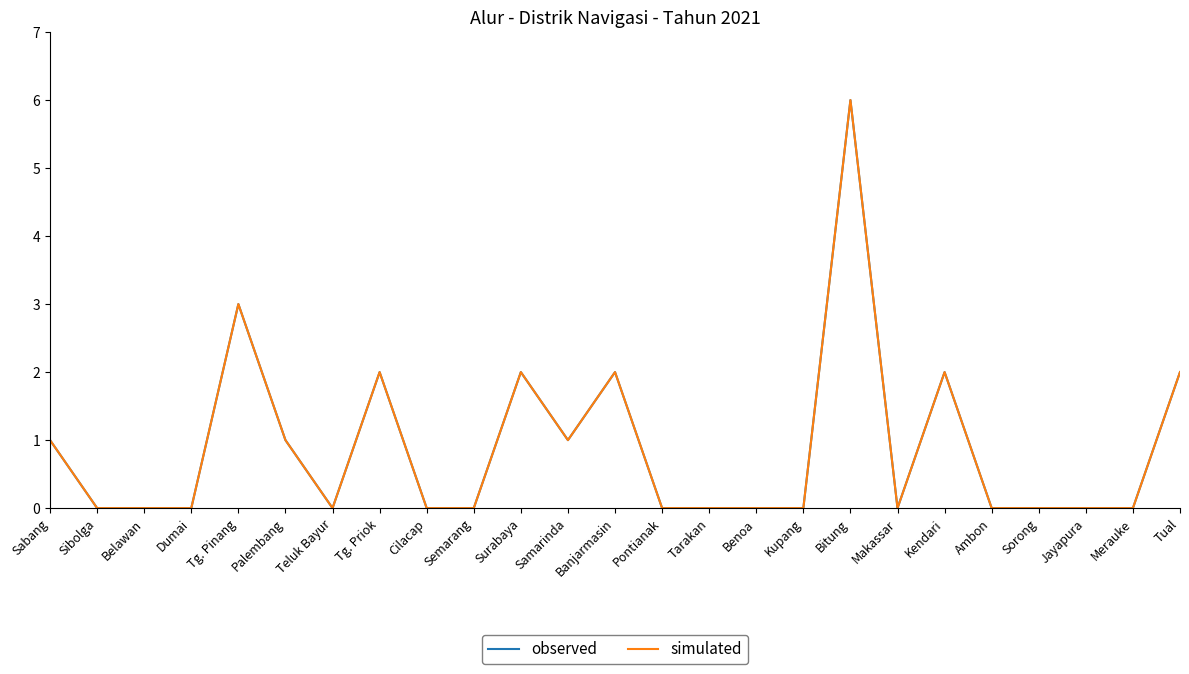

What is the average value of the observed series?

1